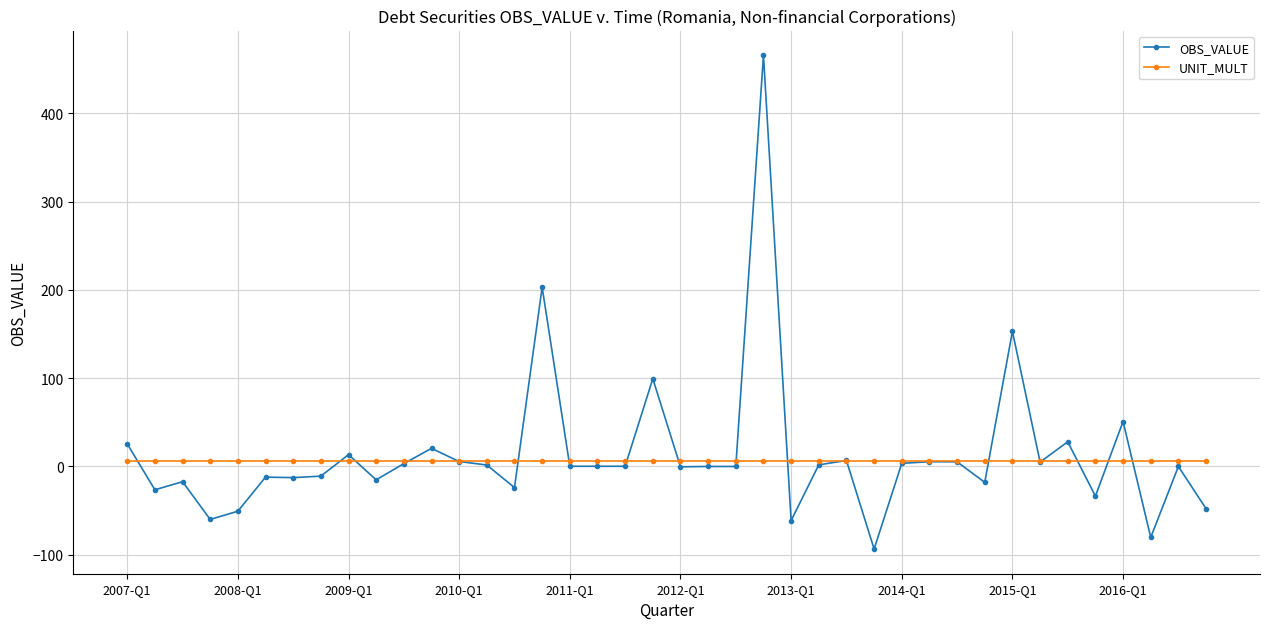

What is the average value of the UNIT_MULT series?

6.0